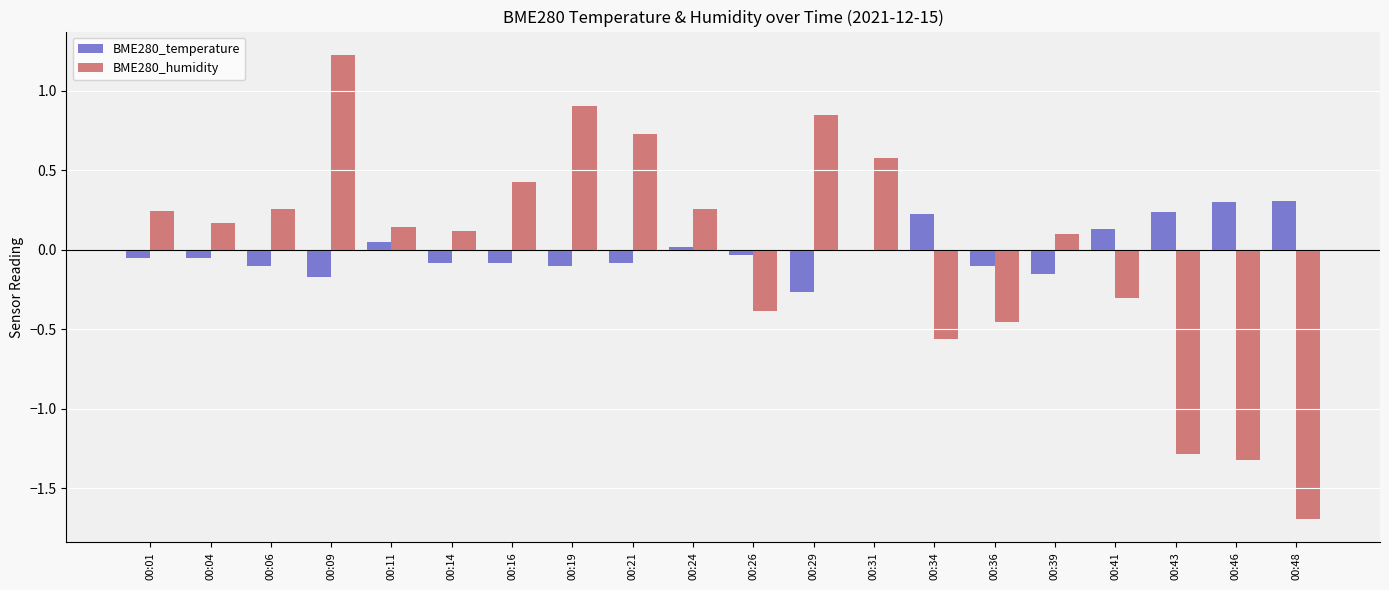

Are the bars grouped side by side (vs. stacked)?

Yes